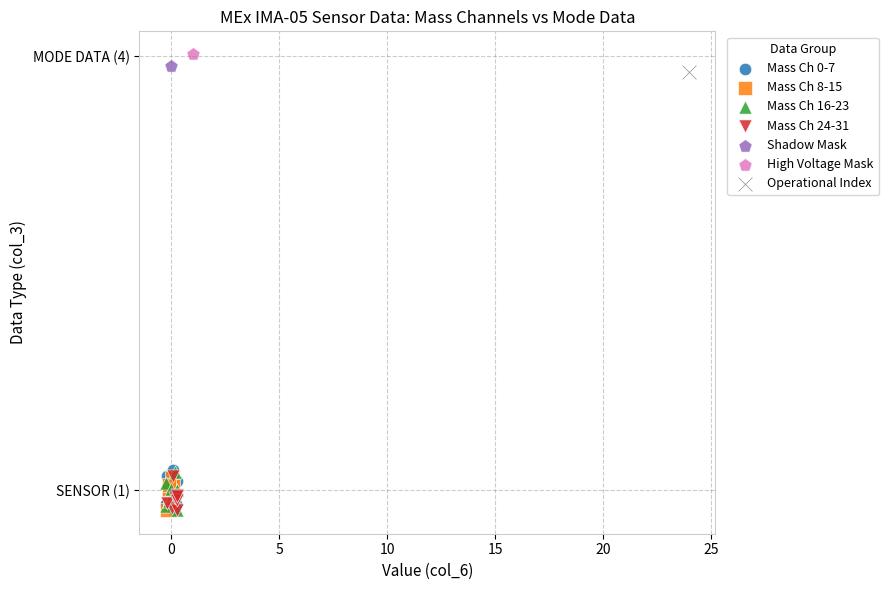

What are all the series names shown in the legend?

Mass Ch 0-7, Mass Ch 8-15, Mass Ch 16-23, Mass Ch 24-31, Shadow Mask, High Voltage Mask, Operational Index